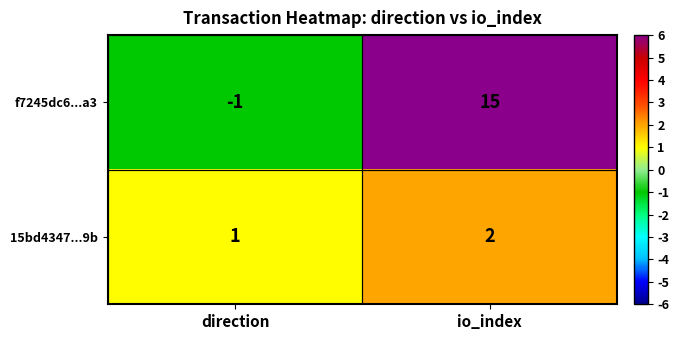

What is the total value across all series at io_index?

17